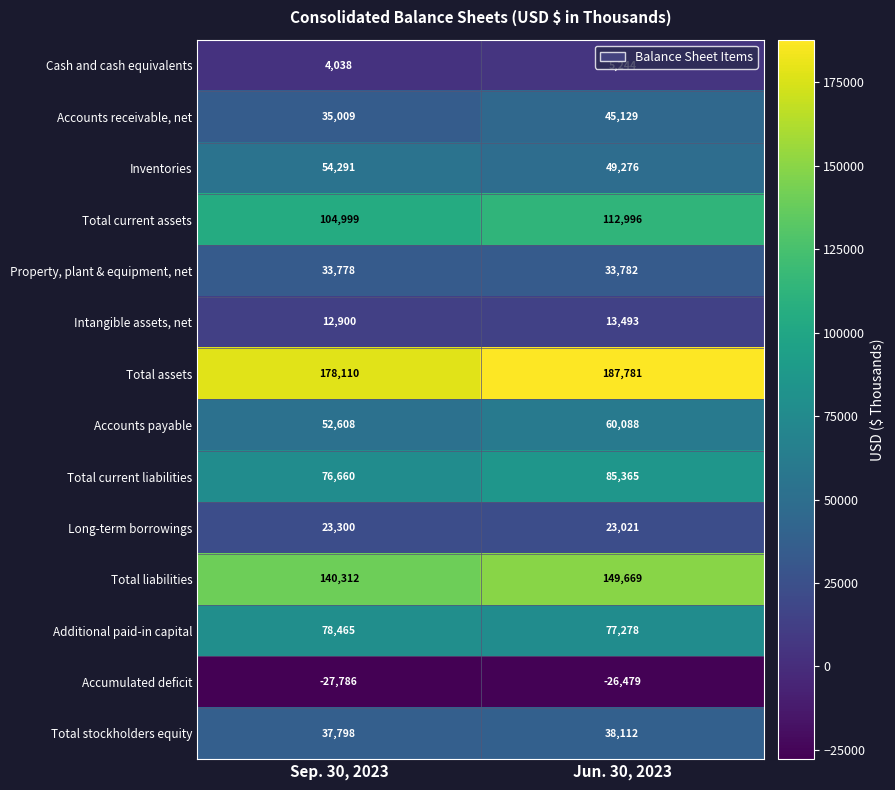

How many distinct data groups are displayed?

14